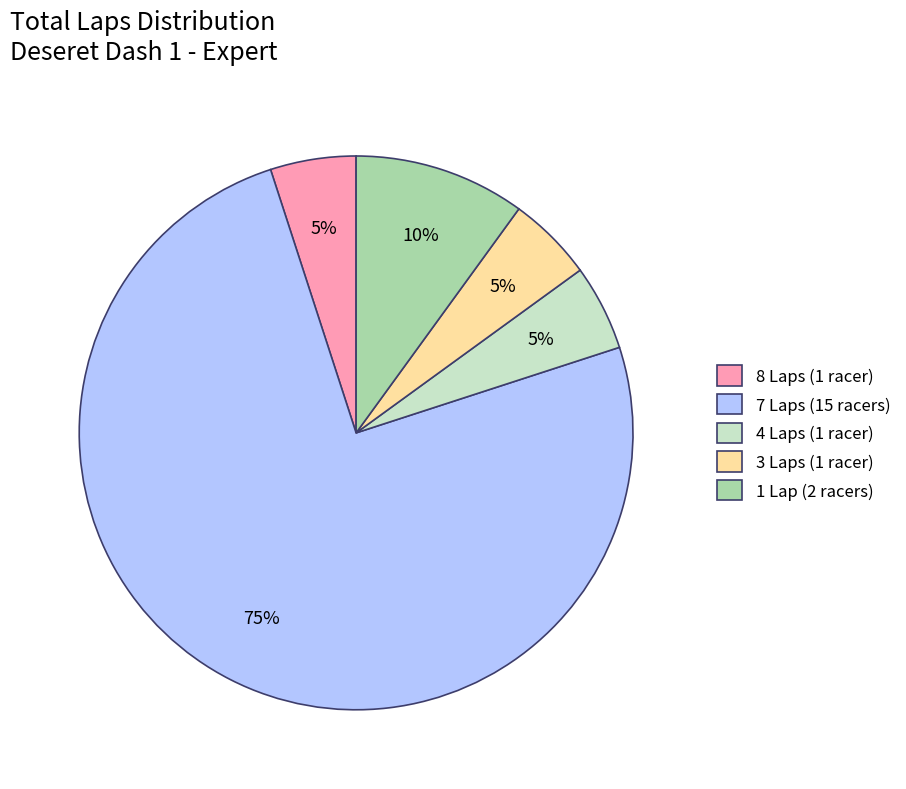

To the nearest percent, what portion does 7 Laps (15 racers) represent?

75%